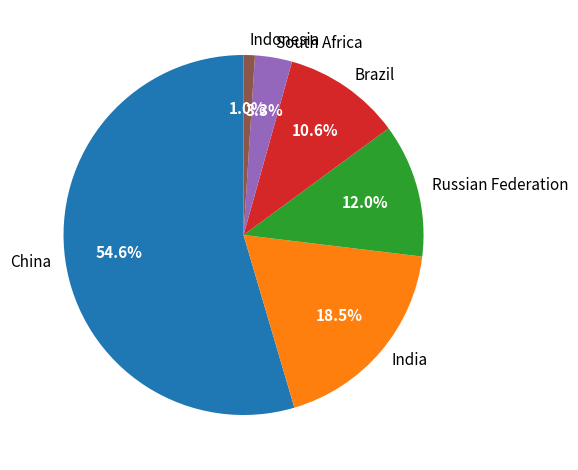

How many slices are in this pie chart?

6